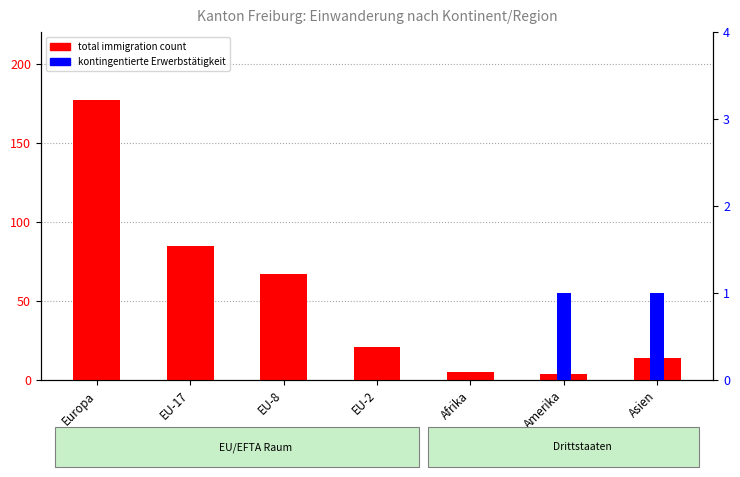

Is it true that kontingentierte Erwerbstätigkeit equals -1 at EU-2?

False